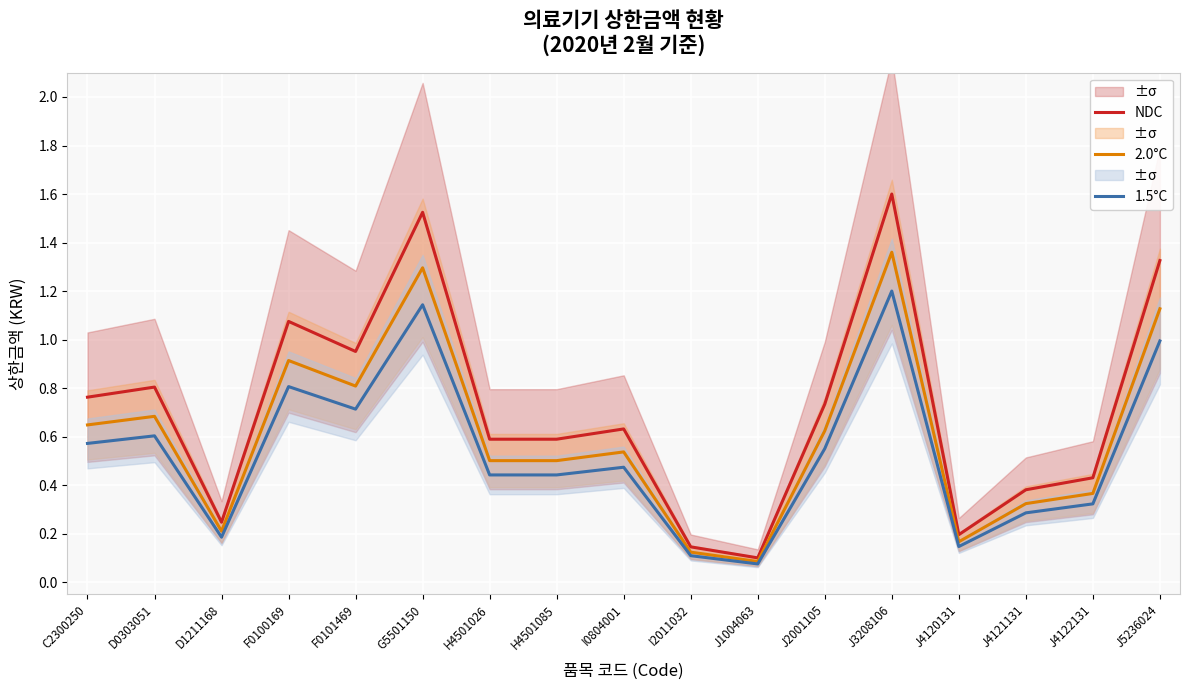

Reading left to right, list all the values displayed in this chart.

NDC: 0.8	0.8	0.2	1.1	1.0	1.5	0.6	0.6	0.6	0.1	0.1	0.7	1.6	0.2	0.4	0.4	1.3
2.0°C: 0.6	0.7	0.2	0.9	0.8	1.3	0.5	0.5	0.5	0.1	0.1	0.6	1.4	0.2	0.3	0.4	1.1
1.5°C: 0.6	0.6	0.2	0.8	0.7	1.1	0.4	0.4	0.5	0.1	0.1	0.6	1.2	0.1	0.3	0.3	1.0